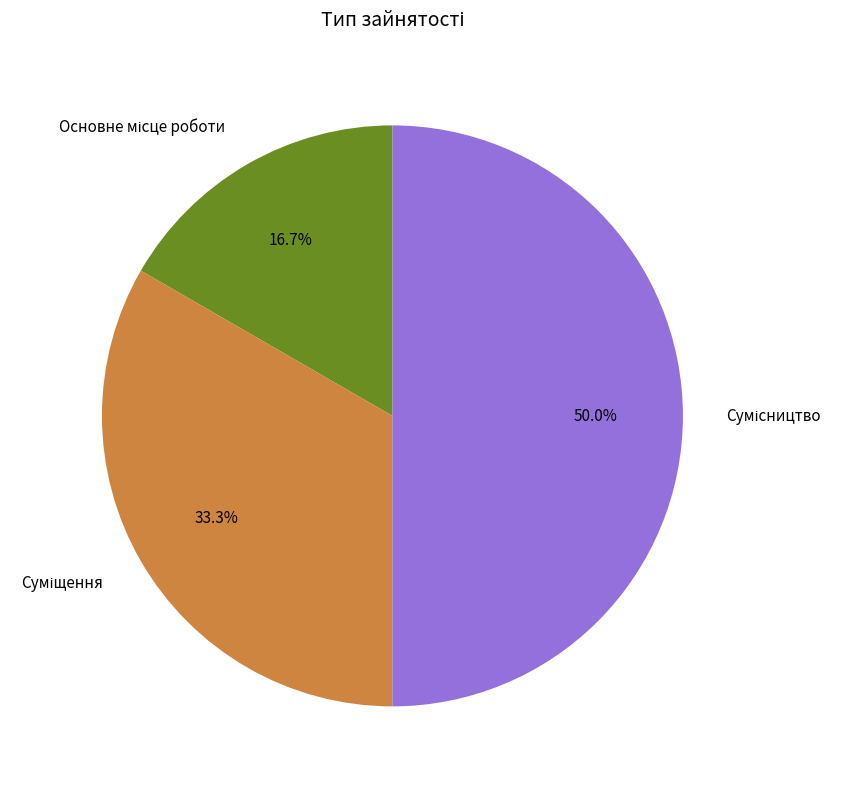

What is the largest slice in the pie chart?

Сумісництво